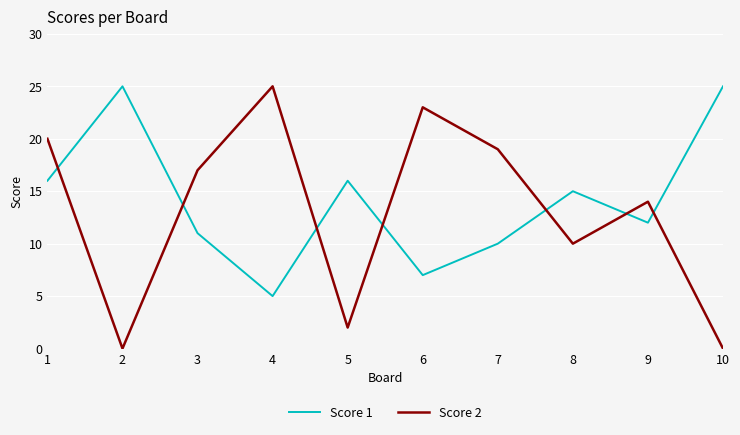

How many lines are shown in the chart?

2